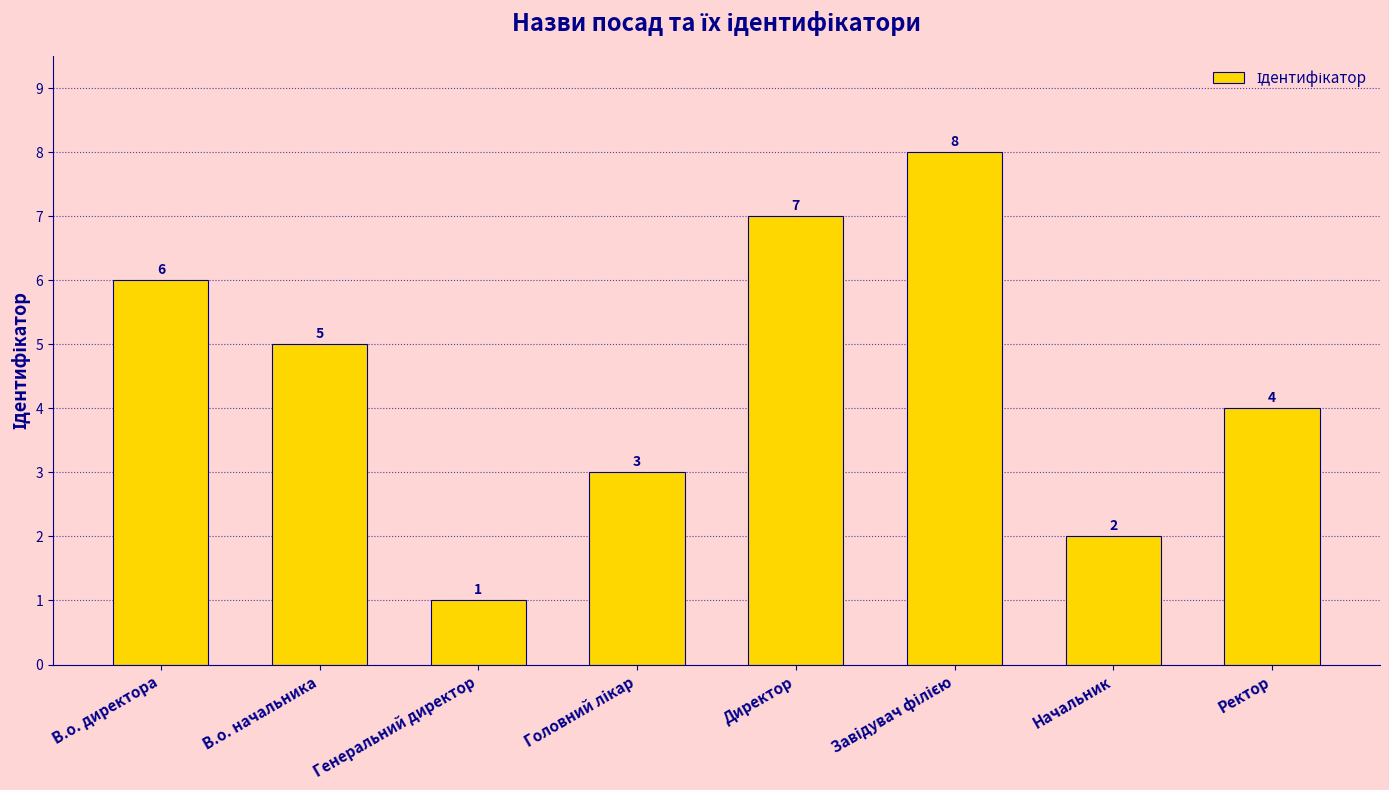

The chart shows a value of 0 at Генеральний директор. True or false?

False